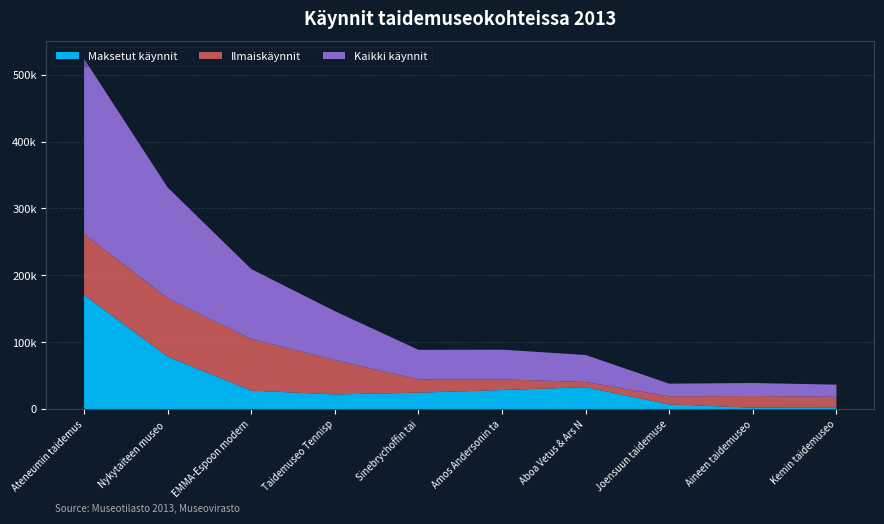

Reading left to right, transcribe all the data shown in this chart.

Maksetut käynnit: Ateneumin taidemuseo=170897	Nykytaiteen museo Kiasma=78474	EMMA-Espoon modernin taiteen museo=27508	Taidemuseo Tennispalatsi=21819	Sinebrychoffin taidemuseo=24465	Amos Andersonin taidemuseo=28390	Aboa Vetus & Ars Nova=32599	Joensuun taidemuseo=7018	Aineen taidemuseo=1992	Kemin taidemuseo=1854
Ilmaiskäynnit: Ateneumin taidemuseo=91072	Nykytaiteen museo Kiasma=87241	EMMA-Espoon modernin taiteen museo=77200	Taidemuseo Tennispalatsi=51360	Sinebrychoffin taidemuseo=19809	Amos Andersonin taidemuseo=15986	Aboa Vetus & Ars Nova=7812	Joensuun taidemuseo=11941	Aineen taidemuseo=17455	Kemin taidemuseo=16388
Kaikki käynnit: Ateneumin taidemuseo=261969	Nykytaiteen museo Kiasma=165715	EMMA-Espoon modernin taiteen museo=104708	Taidemuseo Tennispalatsi=73179	Sinebrychoffin taidemuseo=44274	Amos Andersonin taidemuseo=44376	Aboa Vetus & Ars Nova=40411	Joensuun taidemuseo=18959	Aineen taidemuseo=19447	Kemin taidemuseo=18242